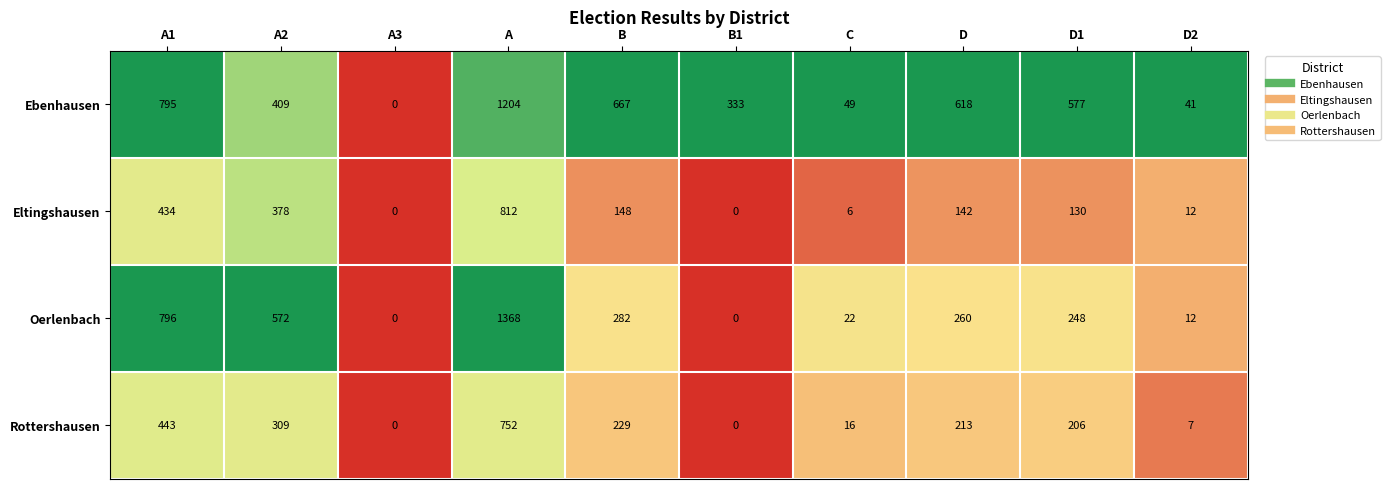

Which series has the largest total across all categories?

Ebenhausen